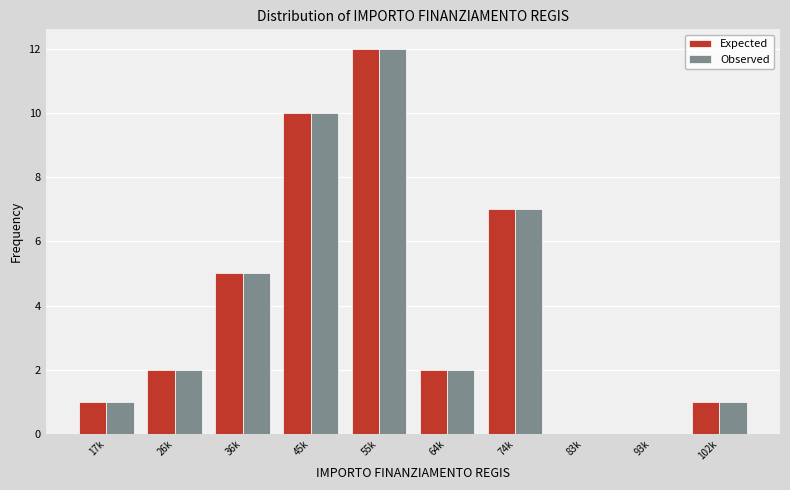

Reading left to right, list all the values displayed in this chart.

Expected: 17k=1	26k=2	36k=5	45k=10	55k=12	64k=2	74k=7	83k=0	93k=0	102k=1
Observed: 17k=1	26k=2	36k=5	45k=10	55k=12	64k=2	74k=7	83k=0	93k=0	102k=1